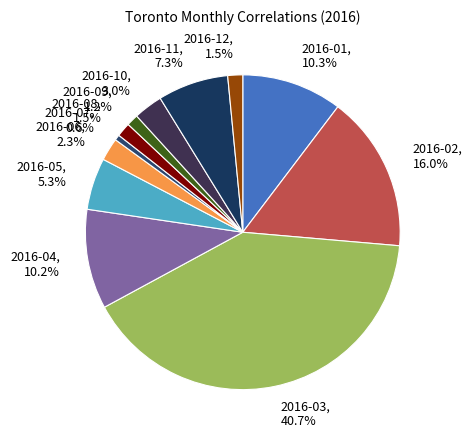

What is the smallest slice in the pie chart?

2016-07